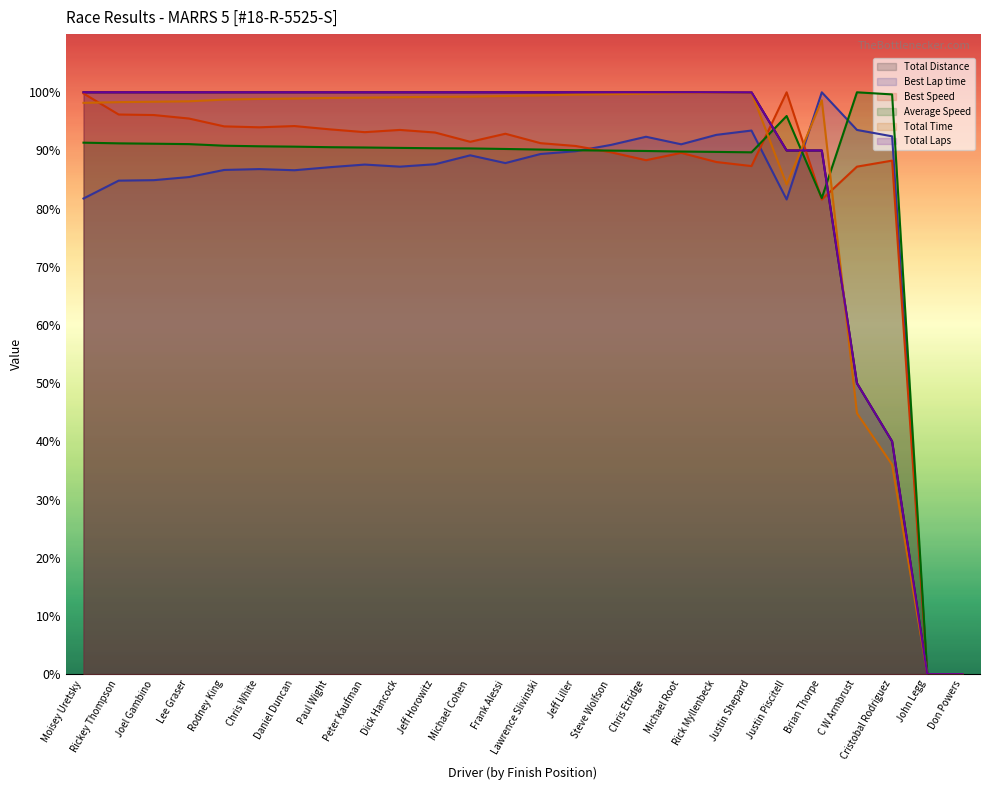

What is the approximate value of Total Laps at Jeff Liller?

100.0